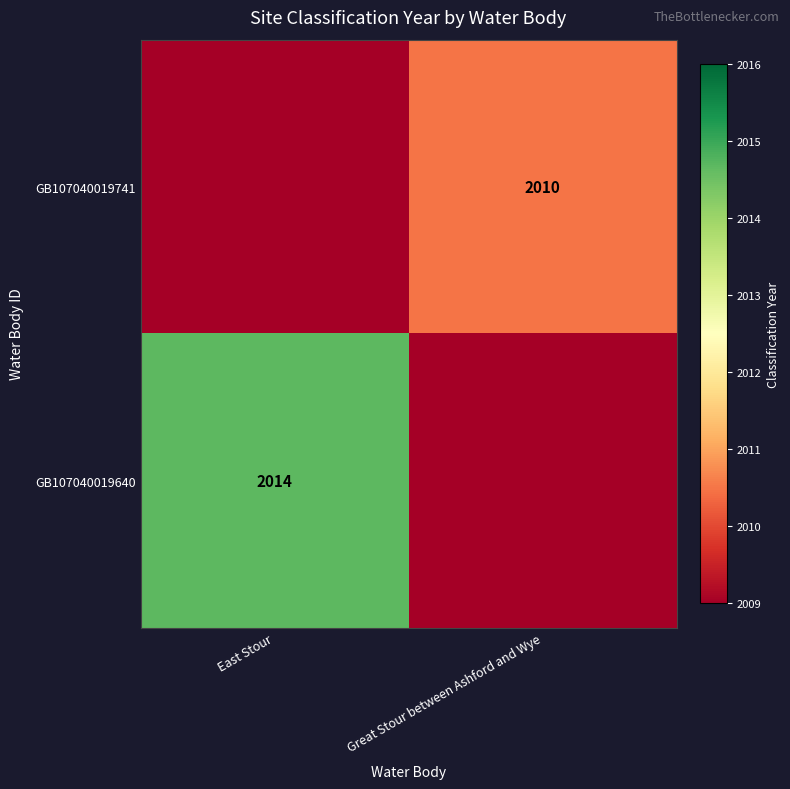

The value of GB107040019741 at Great Stour between Ashford and Wye is 1268. True or false?

False